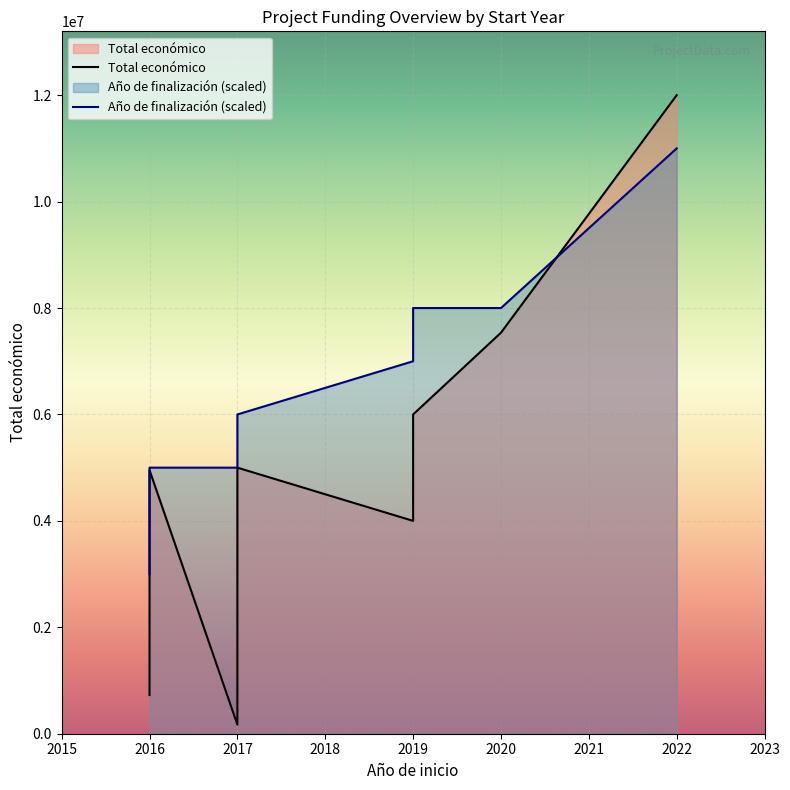

What is the greatest value displayed?

11999659